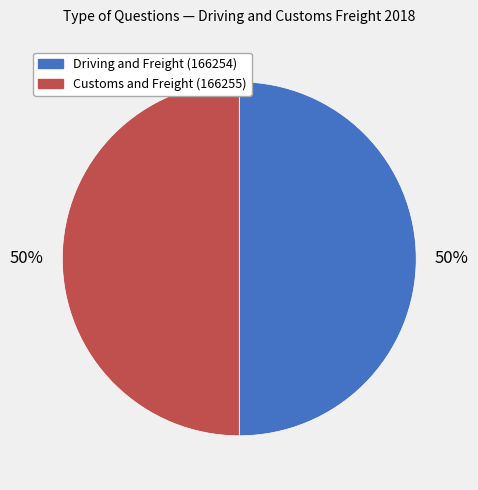

Combined, do Driving and Freight (166254) and Customs and Freight (166255) account for over 50%?

Yes